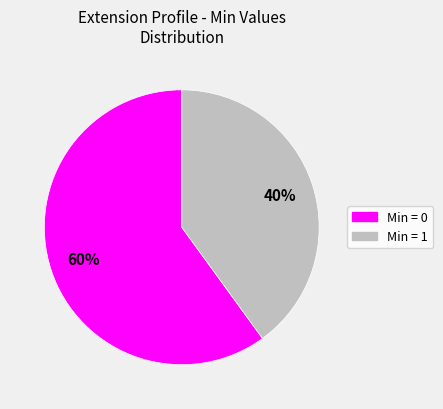

To the nearest percent, what is the average slice percentage?

50%